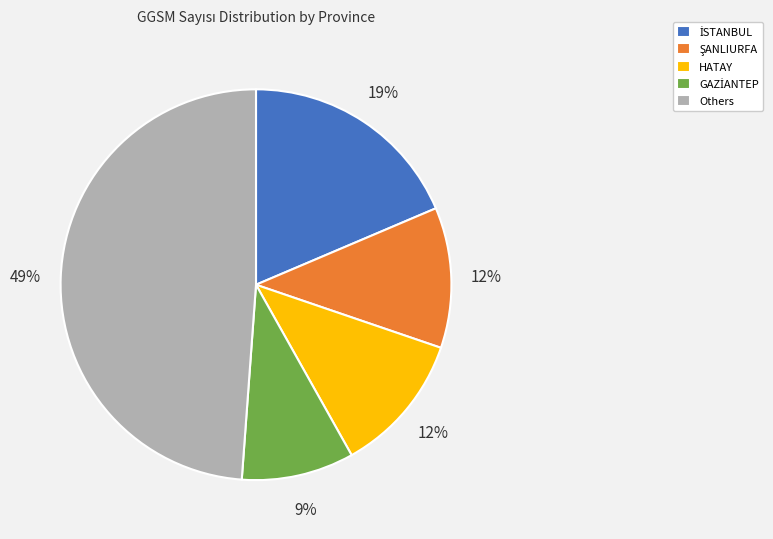

Is it true that HATAY is 12% of the pie?

True